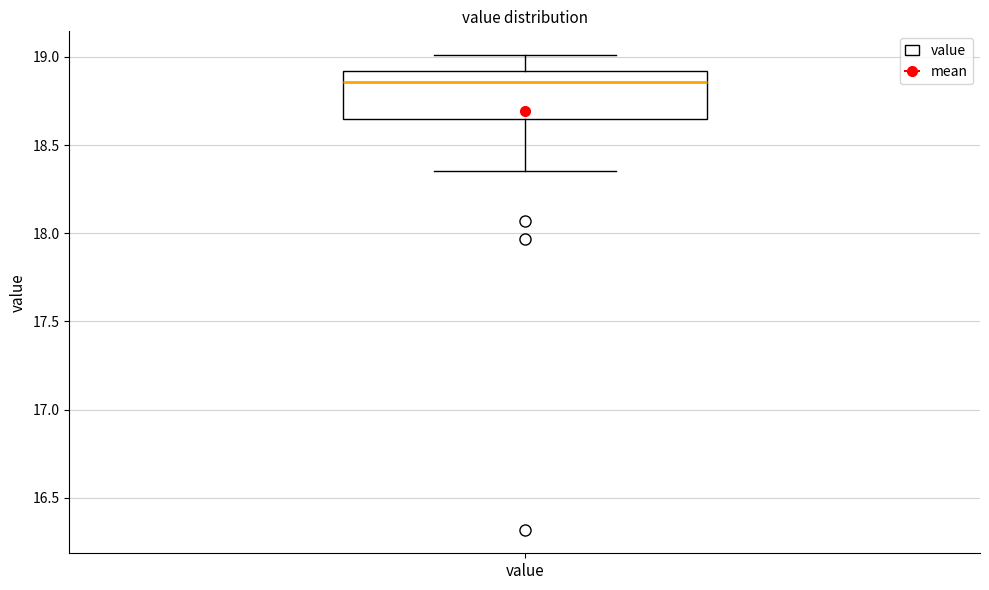

Where is the upper edge of the box for value on the y-axis? The values are not printed on the chart, so give them approximately, as read against the axis.

18.90